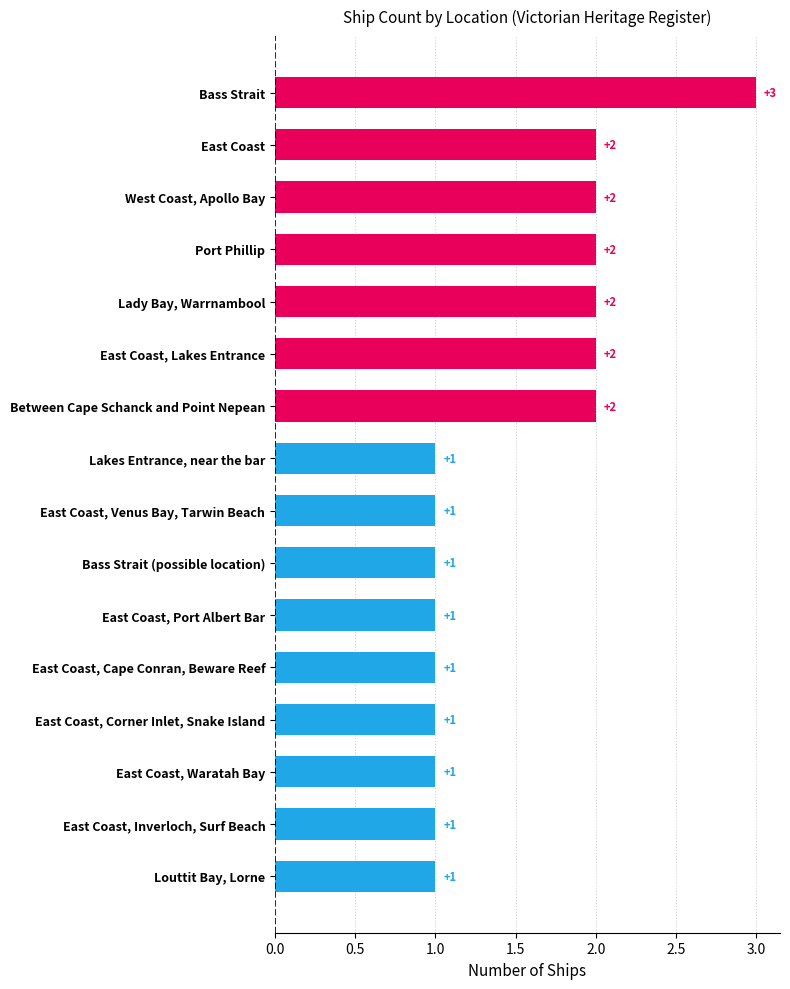

The chart shows a value of 1 at East Coast, Corner Inlet, Snake Island. True or false?

True